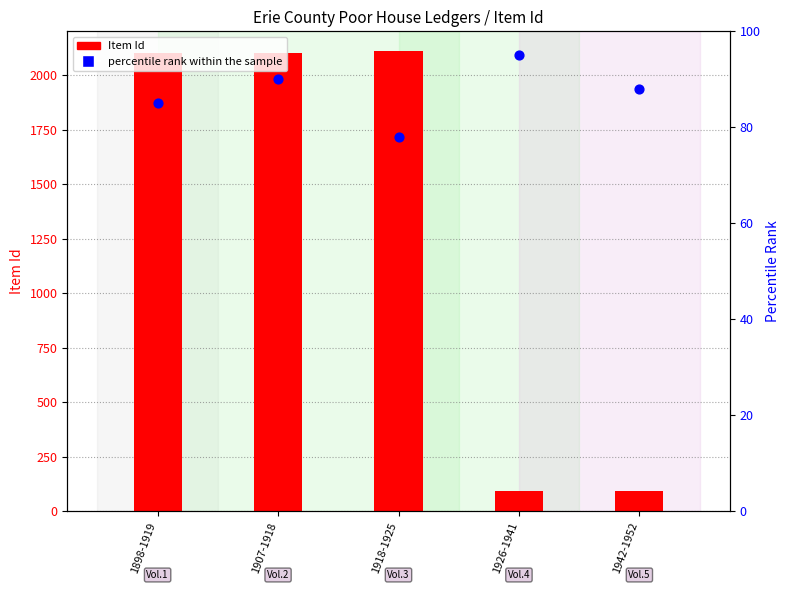

What is the total value across all series at 1898-1919?

2184